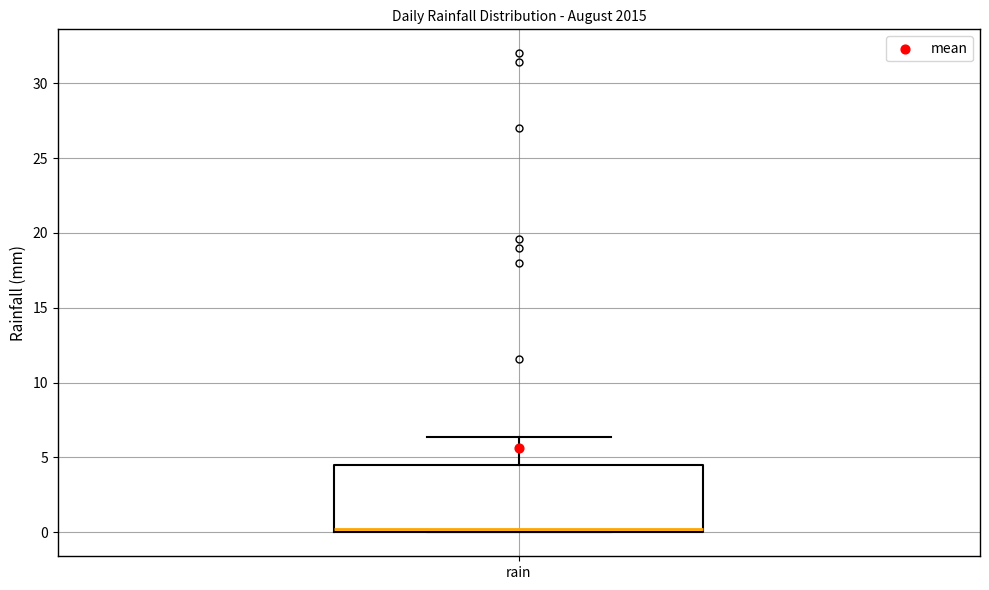

Where is the lower edge of the box for rain on the y-axis? The values are not printed on the chart, so give them approximately, as read against the axis.

0.0